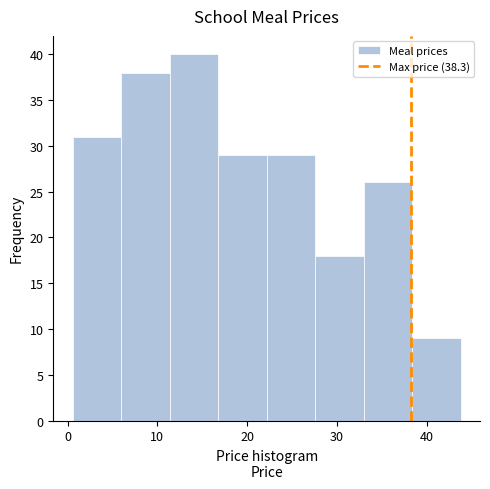

Reading left to right, transcribe this chart: for each bar, give the range it covers on the x-axis and its height. Neither the bar edges nor the heights are printed on the chart, so give them approximately, as read against the axes.

1 to 6: 31
6 to 11: 38
11 to 17: 40
17 to 22: 29
22 to 28: 29
28 to 33: 18
33 to 38: 26
38 to 44: 9